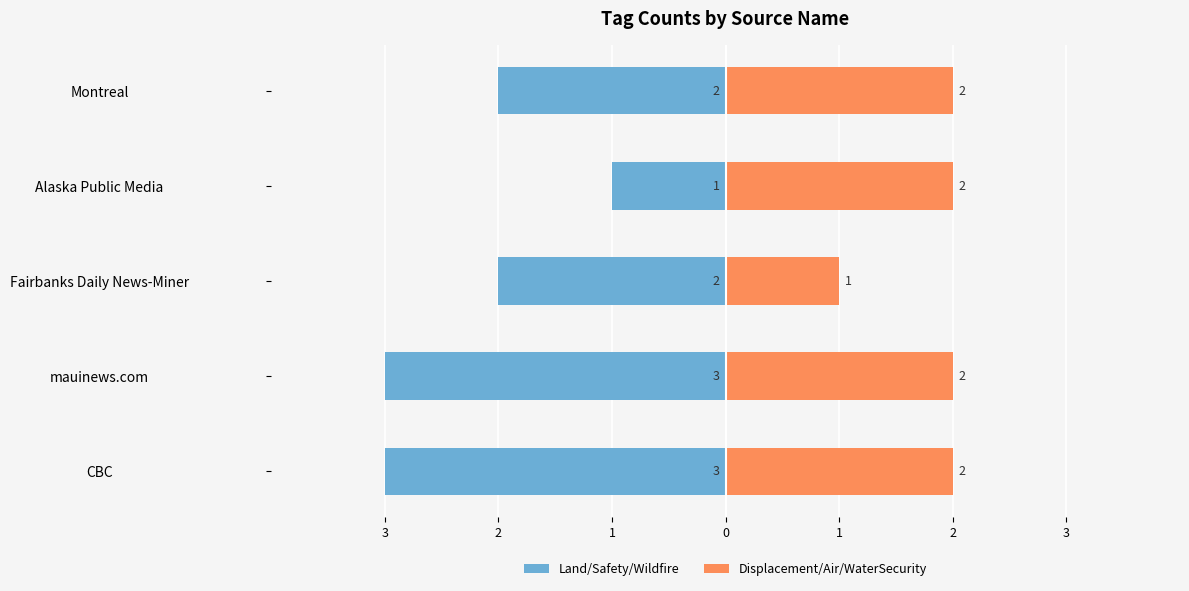

How many bars are there in each group?

2